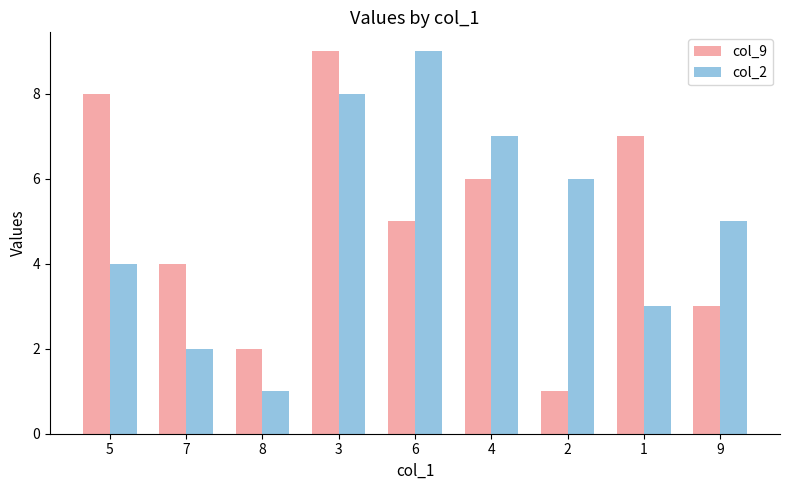

Between 7 and 4, which series saw the biggest shift?

col_2